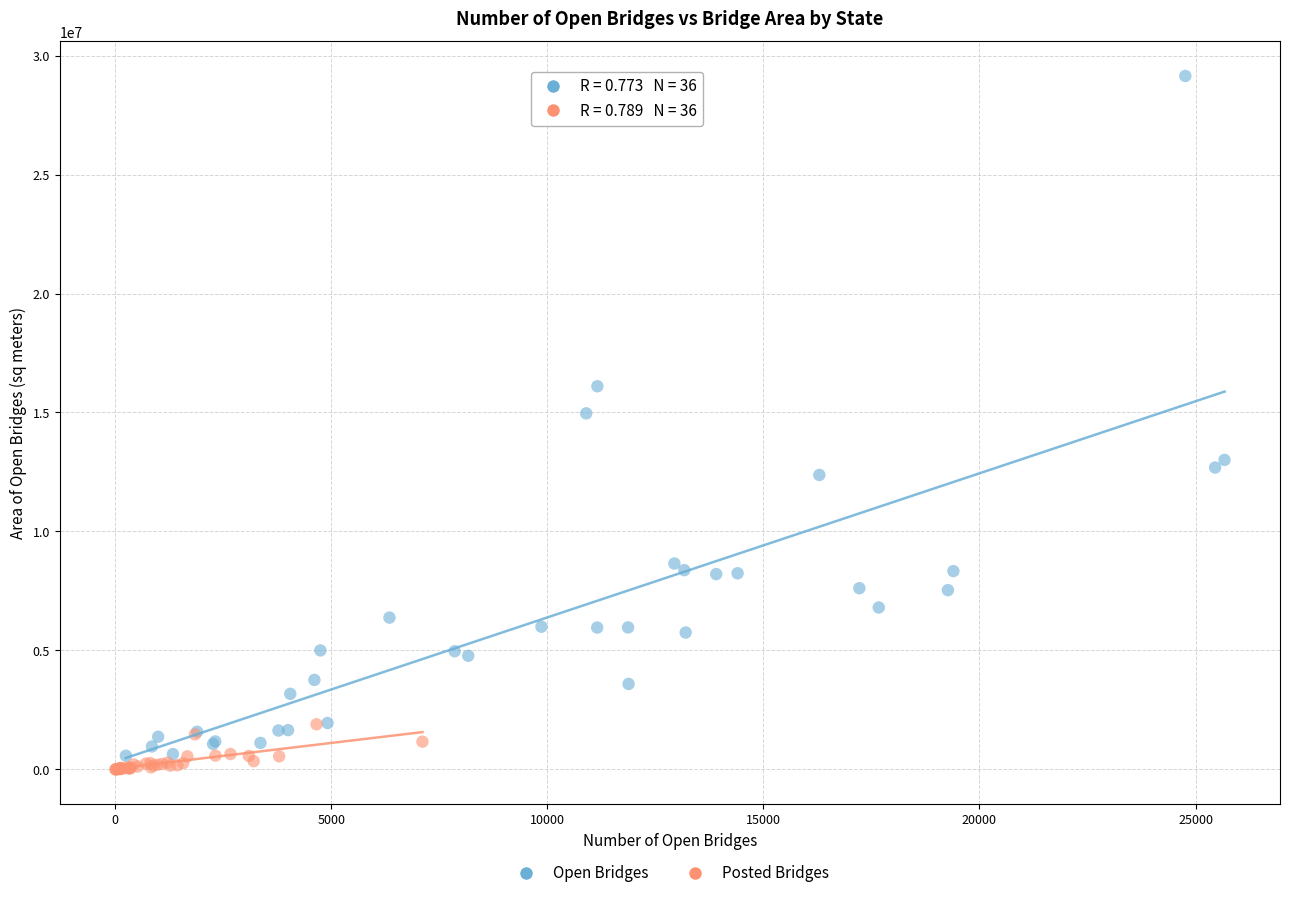

What are all the series names shown in the legend?

Open Bridges, Posted Bridges